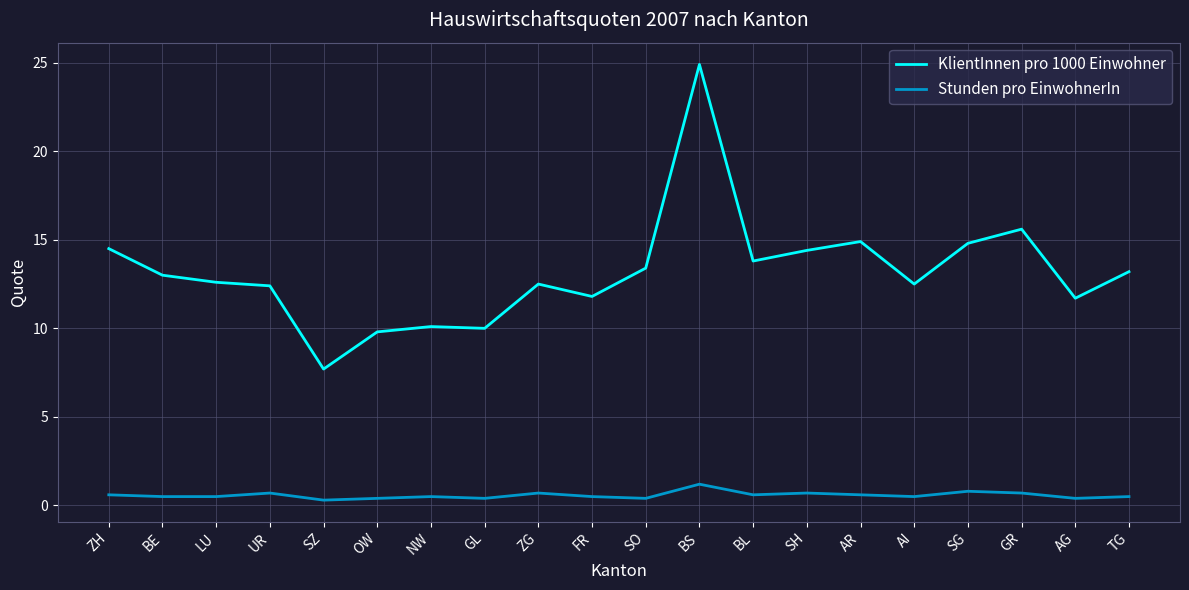

At how many categories does at least one series exceed 20?

1